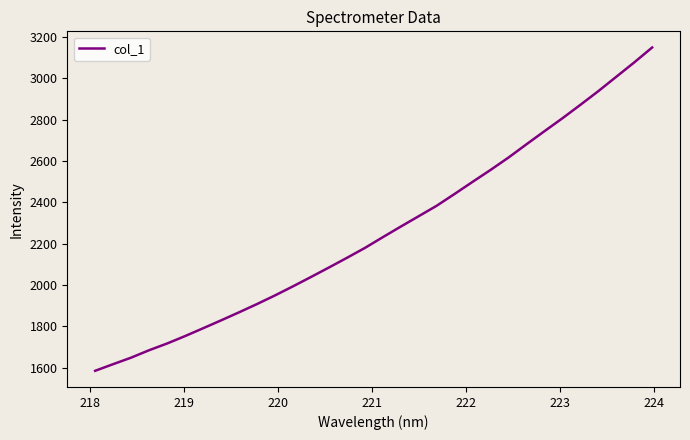

Reading left to right, list all the values displayed in this chart.

1585.1	1617.2	1648.7	1684.6	1717.1	1753.1	1790.8	1829.0	1868.0	1908.0	1949.7	1993.7	2038.8	2084.7	2131.5	2179.3	2231.5	2282.8	2333.1	2383.6	2440.9	2499.4	2557.0	2616.9	2681.0	2744.2	2806.7	2871.7	2938.0	3007.4	3076.9	3149.2